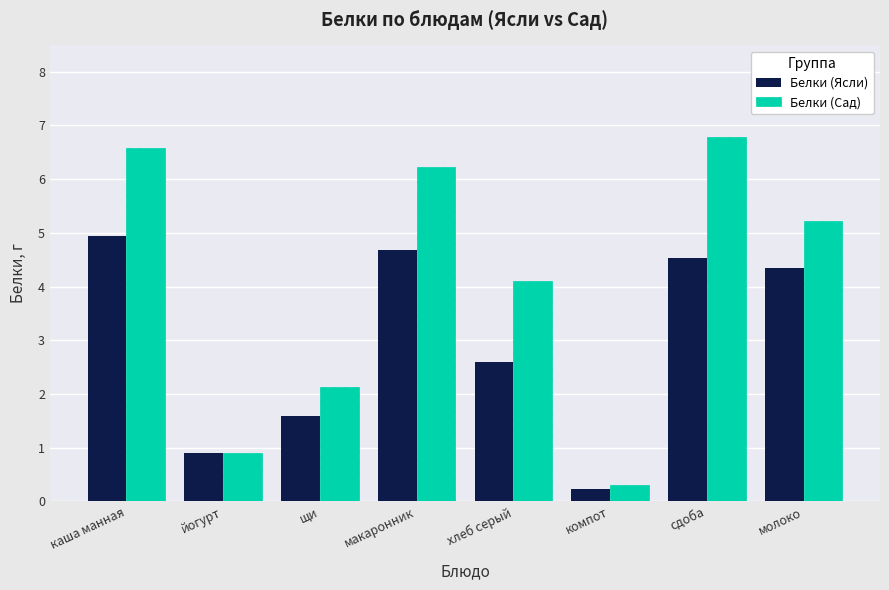

Which series has the widest spread of values?

Белки (Сад)